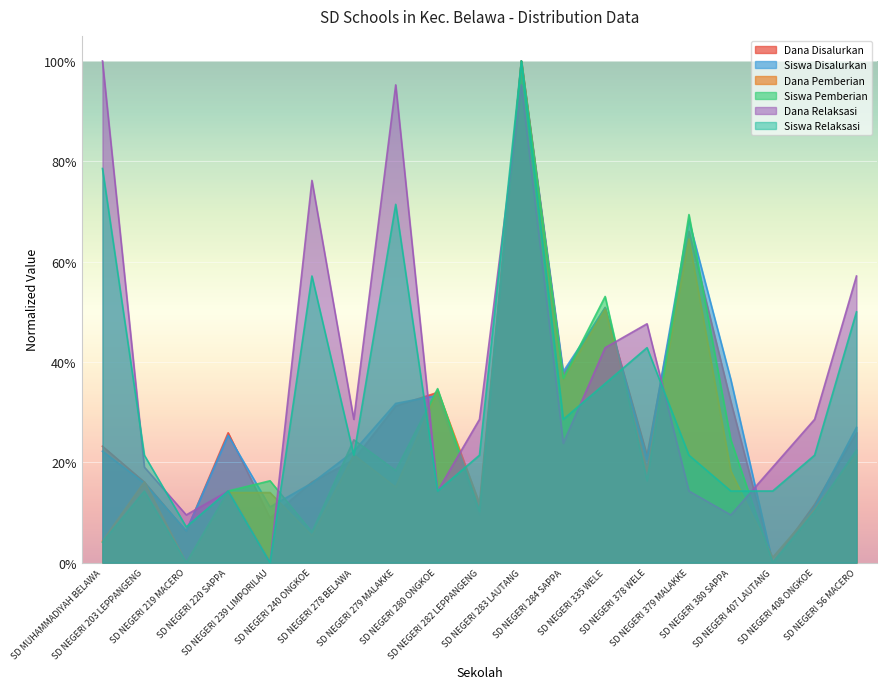

Reading left to right, what are all the values shown in this chart?

Dana Disalurkan: SD MUHAMMADIYAH BELAWA=0.2	SD NEGERI 203 LEPPANGENG=0.2	SD NEGERI 219 MACERO=0.1	SD NEGERI 220 SAPPA=0.3	SD NEGERI 239 LIMPORILAU=0.1	SD NEGERI 240 ONGKOE=0.2	SD NEGERI 278 BELAWA=0.2	SD NEGERI 279 MALAKKE=0.3	SD NEGERI 280 ONGKOE=0.3	SD NEGERI 282 LEPPANGENG=0.1	SD NEGERI 283 LAUTANG=1.0	SD NEGERI 284 SAPPA=0.4	SD NEGERI 335 WELE=0.5	SD NEGERI 378 WELE=0.2	SD NEGERI 379 MALAKKE=0.7	SD NEGERI 380 SAPPA=0.3	SD NEGERI 407 LAUTANG=0.0	SD NEGERI 408 ONGKOE=0.1	SD NEGERI 56 MACERO=0.3
Siswa Disalurkan: SD MUHAMMADIYAH BELAWA=0.2	SD NEGERI 203 LEPPANGENG=0.2	SD NEGERI 219 MACERO=0.1	SD NEGERI 220 SAPPA=0.3	SD NEGERI 239 LIMPORILAU=0.1	SD NEGERI 240 ONGKOE=0.2	SD NEGERI 278 BELAWA=0.2	SD NEGERI 279 MALAKKE=0.3	SD NEGERI 280 ONGKOE=0.3	SD NEGERI 282 LEPPANGENG=0.1	SD NEGERI 283 LAUTANG=1.0	SD NEGERI 284 SAPPA=0.4	SD NEGERI 335 WELE=0.5	SD NEGERI 378 WELE=0.2	SD NEGERI 379 MALAKKE=0.7	SD NEGERI 380 SAPPA=0.4	SD NEGERI 407 LAUTANG=0.0	SD NEGERI 408 ONGKOE=0.1	SD NEGERI 56 MACERO=0.3
Dana Pemberian: SD MUHAMMADIYAH BELAWA=0.0	SD NEGERI 203 LEPPANGENG=0.2	SD NEGERI 219 MACERO=0.0	SD NEGERI 220 SAPPA=0.1	SD NEGERI 239 LIMPORILAU=0.1	SD NEGERI 240 ONGKOE=0.1	SD NEGERI 278 BELAWA=0.2	SD NEGERI 279 MALAKKE=0.2	SD NEGERI 280 ONGKOE=0.3	SD NEGERI 282 LEPPANGENG=0.1	SD NEGERI 283 LAUTANG=1.0	SD NEGERI 284 SAPPA=0.4	SD NEGERI 335 WELE=0.5	SD NEGERI 378 WELE=0.2	SD NEGERI 379 MALAKKE=0.6	SD NEGERI 380 SAPPA=0.2	SD NEGERI 407 LAUTANG=0.0	SD NEGERI 408 ONGKOE=0.1	SD NEGERI 56 MACERO=0.2
Siswa Pemberian: SD MUHAMMADIYAH BELAWA=0.0	SD NEGERI 203 LEPPANGENG=0.1	SD NEGERI 219 MACERO=0.0	SD NEGERI 220 SAPPA=0.1	SD NEGERI 239 LIMPORILAU=0.2	SD NEGERI 240 ONGKOE=0.1	SD NEGERI 278 BELAWA=0.2	SD NEGERI 279 MALAKKE=0.2	SD NEGERI 280 ONGKOE=0.3	SD NEGERI 282 LEPPANGENG=0.1	SD NEGERI 283 LAUTANG=1.0	SD NEGERI 284 SAPPA=0.4	SD NEGERI 335 WELE=0.5	SD NEGERI 378 WELE=0.2	SD NEGERI 379 MALAKKE=0.7	SD NEGERI 380 SAPPA=0.2	SD NEGERI 407 LAUTANG=0.0	SD NEGERI 408 ONGKOE=0.1	SD NEGERI 56 MACERO=0.2
Dana Relaksasi: SD MUHAMMADIYAH BELAWA=1.0	SD NEGERI 203 LEPPANGENG=0.2	SD NEGERI 219 MACERO=0.1	SD NEGERI 220 SAPPA=0.1	SD NEGERI 239 LIMPORILAU=0.0	SD NEGERI 240 ONGKOE=0.8	SD NEGERI 278 BELAWA=0.3	SD NEGERI 279 MALAKKE=1.0	SD NEGERI 280 ONGKOE=0.1	SD NEGERI 282 LEPPANGENG=0.3	SD NEGERI 283 LAUTANG=1.0	SD NEGERI 284 SAPPA=0.2	SD NEGERI 335 WELE=0.4	SD NEGERI 378 WELE=0.5	SD NEGERI 379 MALAKKE=0.1	SD NEGERI 380 SAPPA=0.1	SD NEGERI 407 LAUTANG=0.2	SD NEGERI 408 ONGKOE=0.3	SD NEGERI 56 MACERO=0.6
Siswa Relaksasi: SD MUHAMMADIYAH BELAWA=0.8	SD NEGERI 203 LEPPANGENG=0.2	SD NEGERI 219 MACERO=0.1	SD NEGERI 220 SAPPA=0.1	SD NEGERI 239 LIMPORILAU=0.0	SD NEGERI 240 ONGKOE=0.6	SD NEGERI 278 BELAWA=0.2	SD NEGERI 279 MALAKKE=0.7	SD NEGERI 280 ONGKOE=0.1	SD NEGERI 282 LEPPANGENG=0.2	SD NEGERI 283 LAUTANG=1.0	SD NEGERI 284 SAPPA=0.3	SD NEGERI 335 WELE=0.4	SD NEGERI 378 WELE=0.4	SD NEGERI 379 MALAKKE=0.2	SD NEGERI 380 SAPPA=0.1	SD NEGERI 407 LAUTANG=0.1	SD NEGERI 408 ONGKOE=0.2	SD NEGERI 56 MACERO=0.5